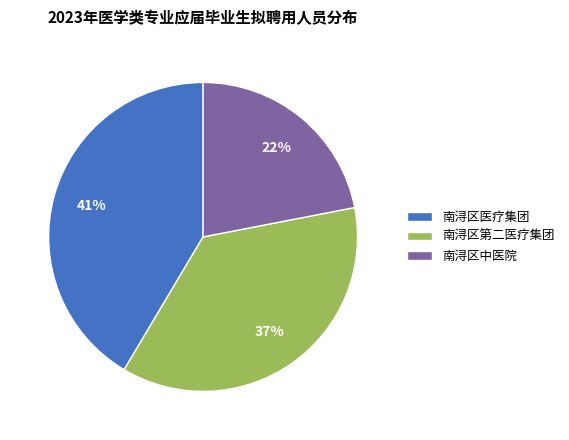

Does any single category account for the majority?

No